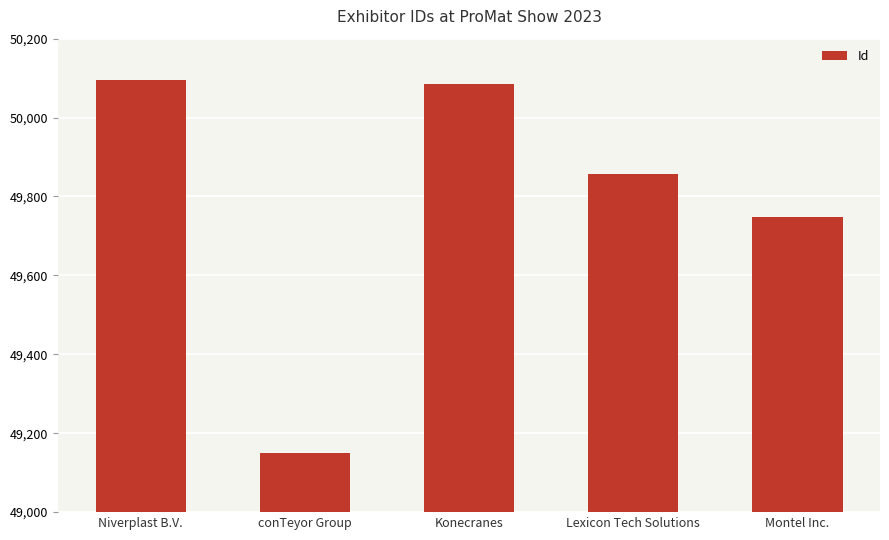

Are the bars horizontal?

No